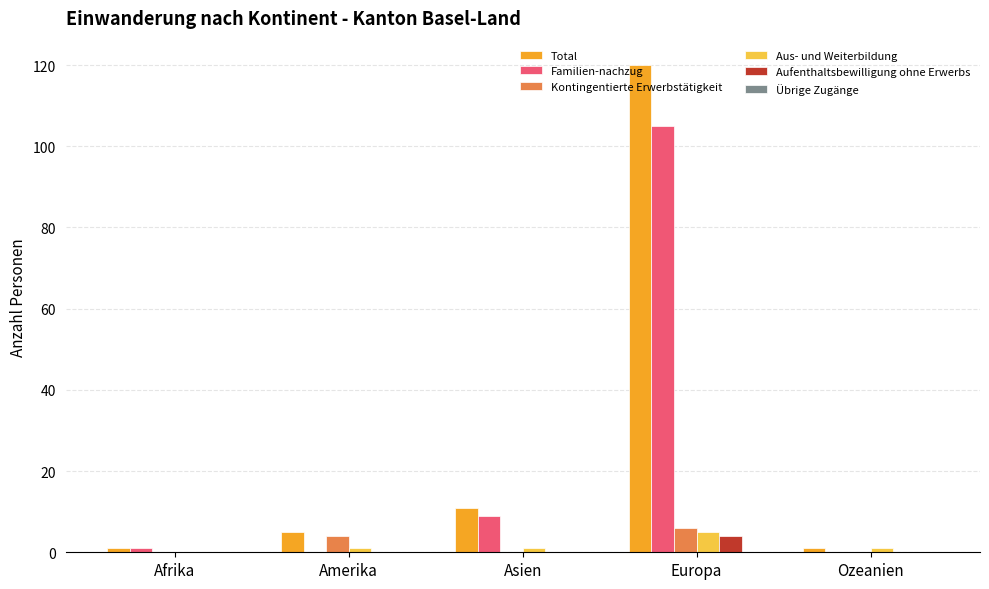

Which category has the highest value in the Total series?

Europa